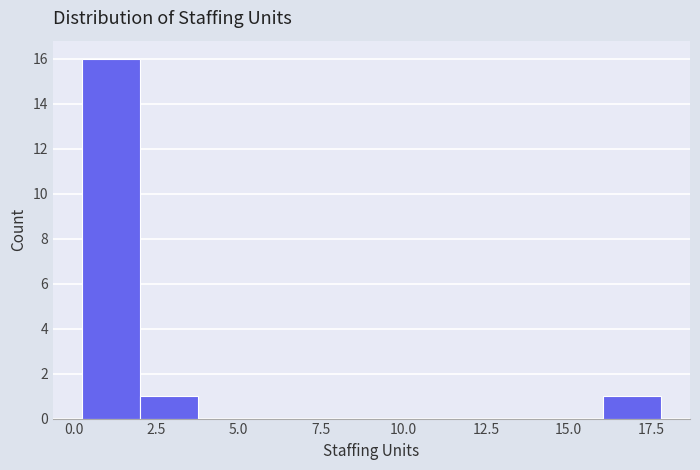

Around what value on the x-axis is the tallest bar? Give the approximate position of its centre, as read against the axis.

1.0